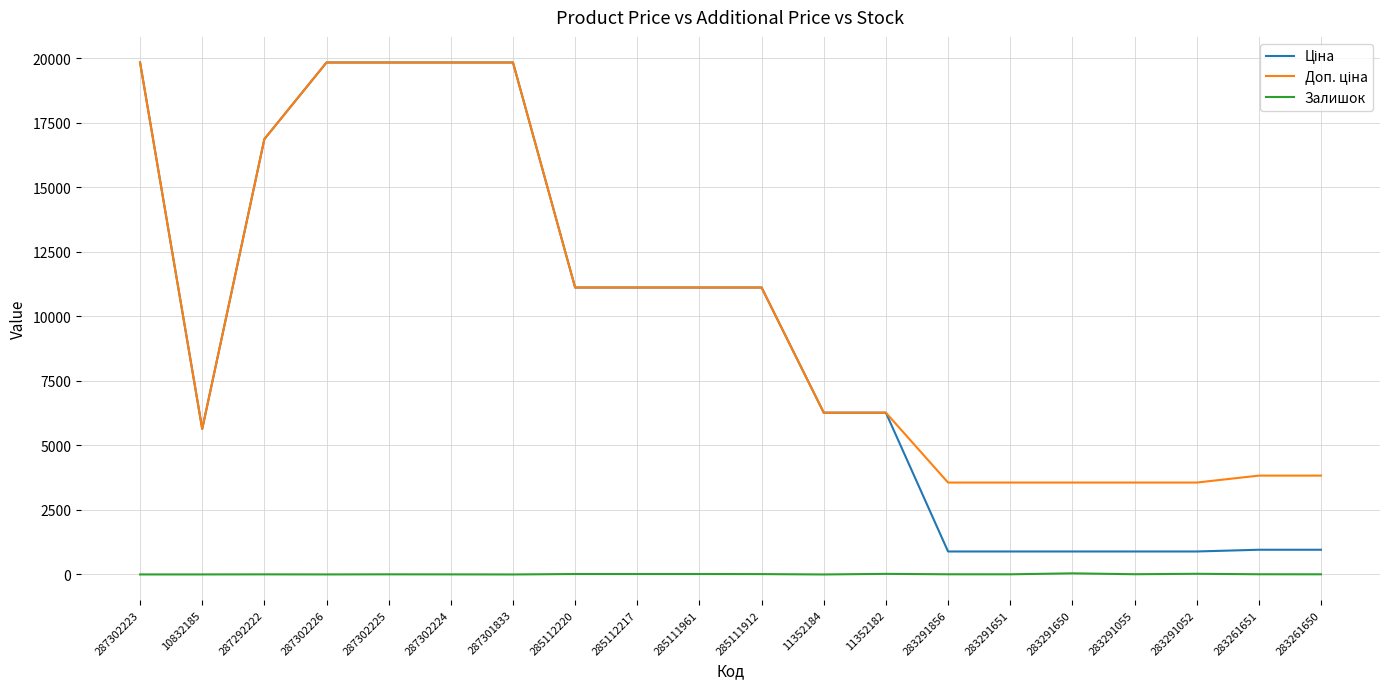

What is the maximum value shown in the chart?

19831.1